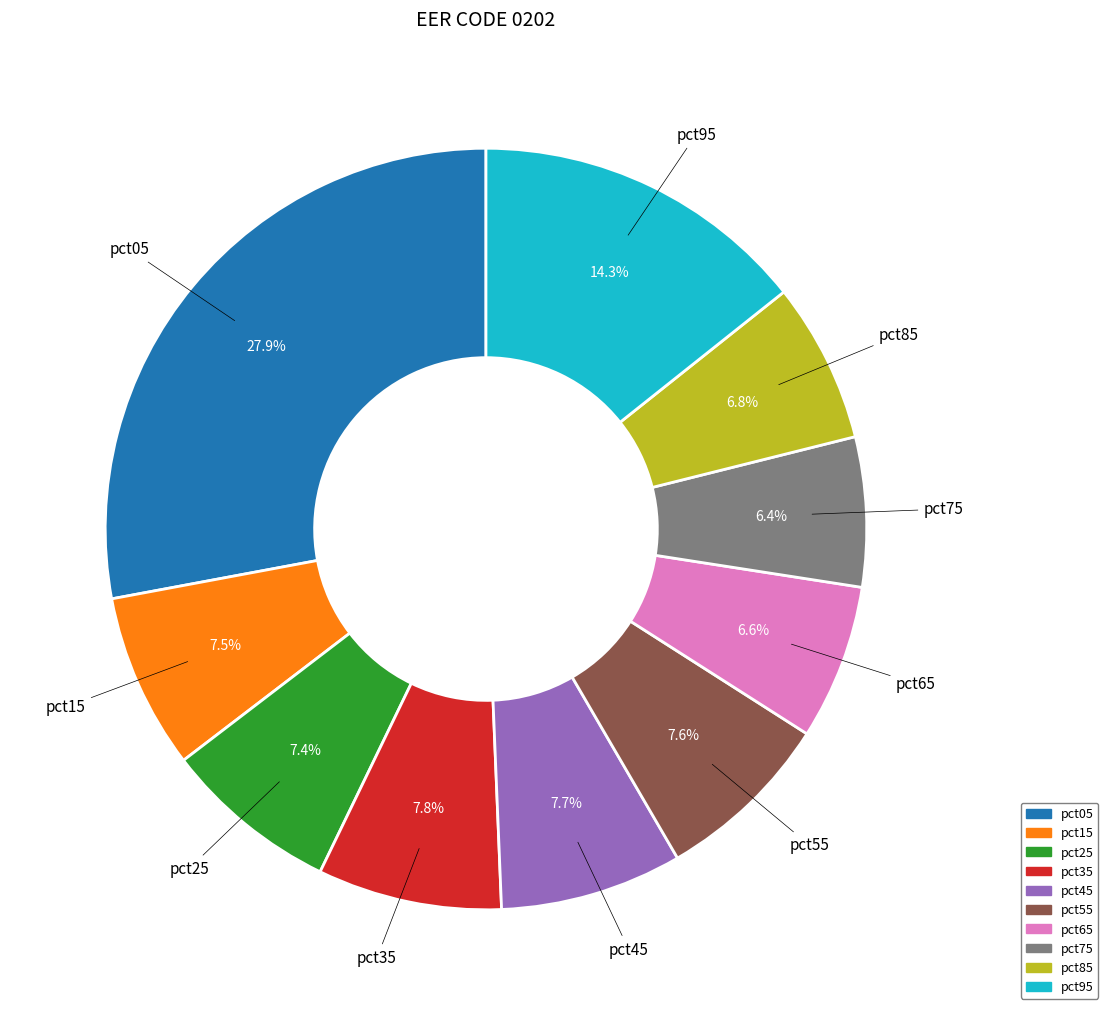

What is the largest slice in the pie chart?

pct05